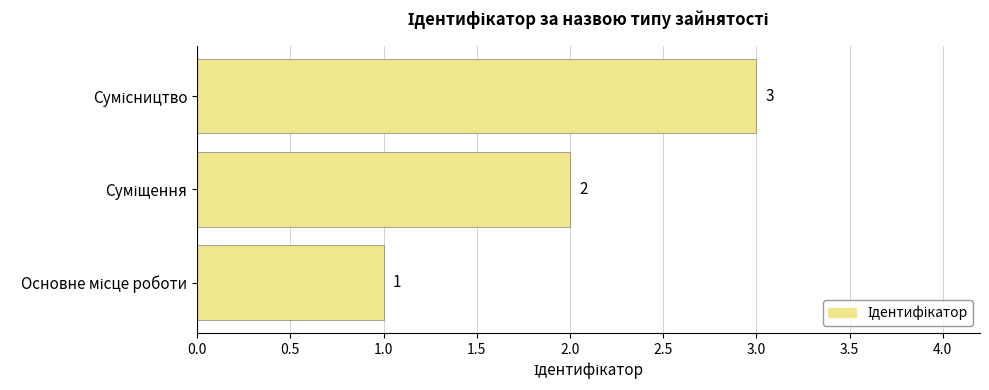

How many distinct data groups are displayed?

1